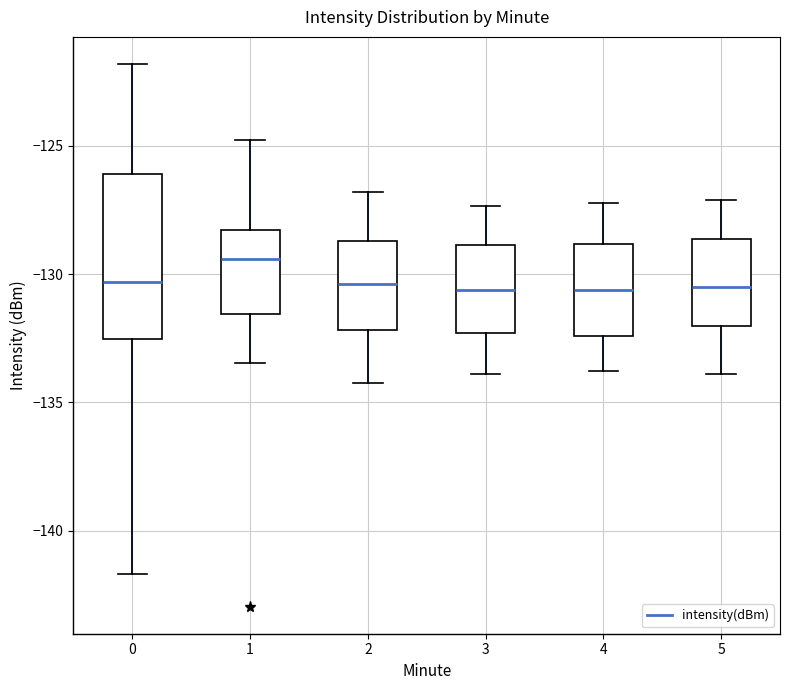

Which box has the highest median line?

1